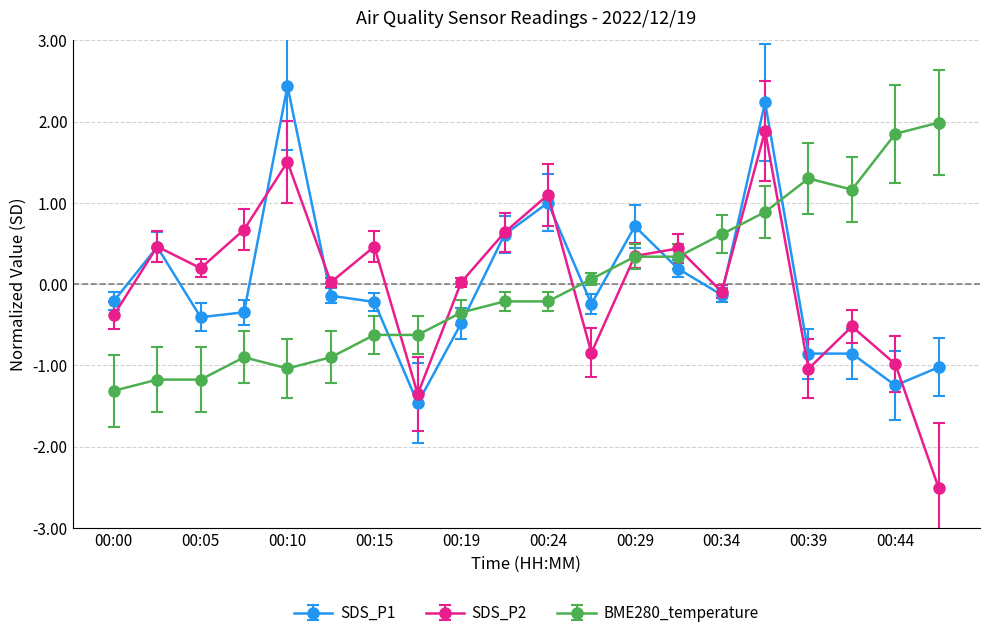

True or false: SDS_P2 has more than 2 points higher than both neighbors.

True